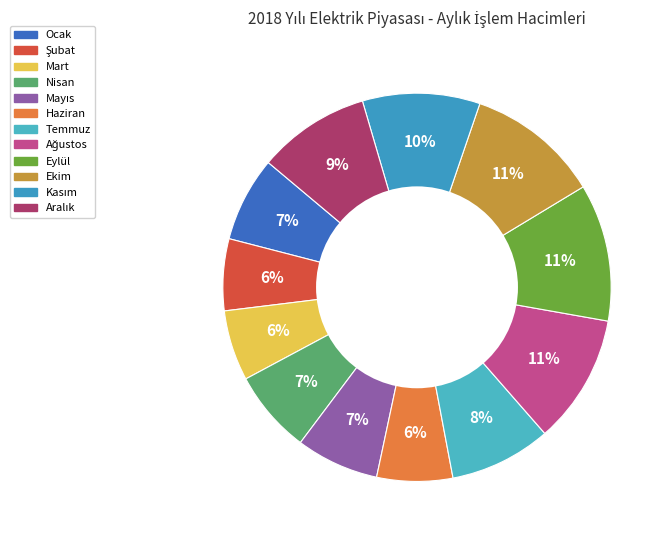

Which category has the smallest portion of the pie?

Mart